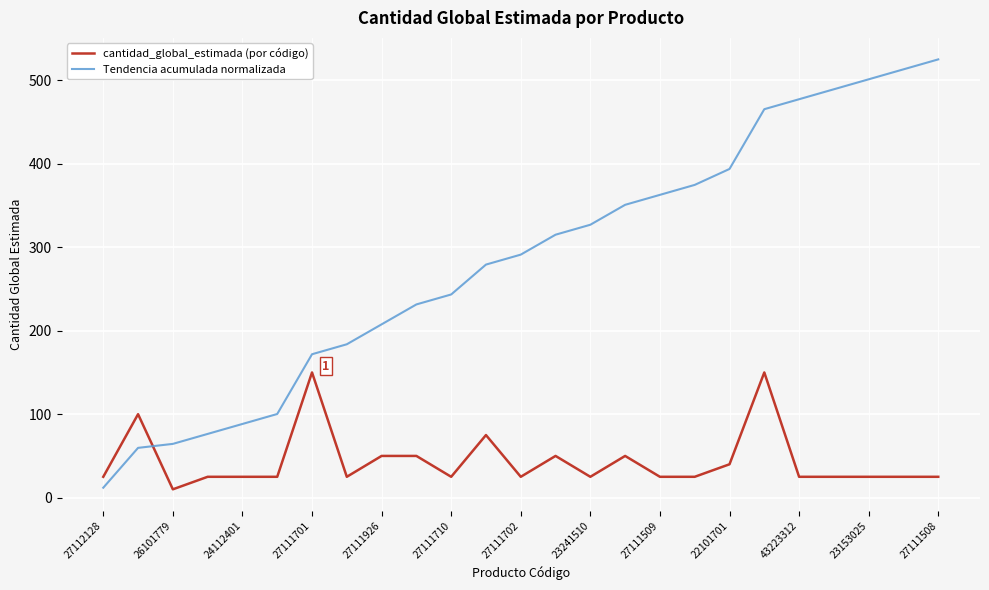

What is the lowest value of the Tendencia acumulada normalizada series?

11.9